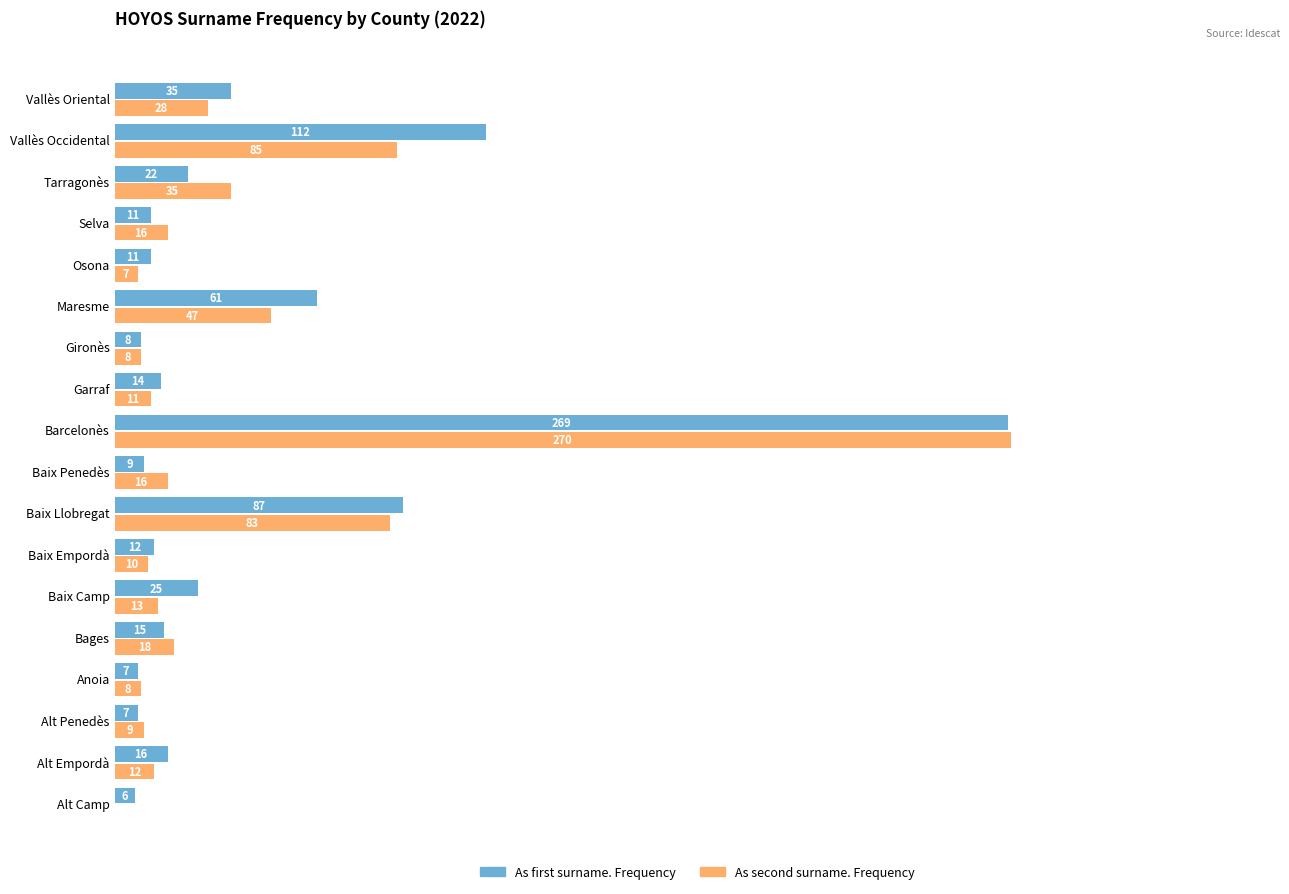

Between Baix Llobregat and Barcelonès, which series saw the biggest shift?

As second surname. Frequency